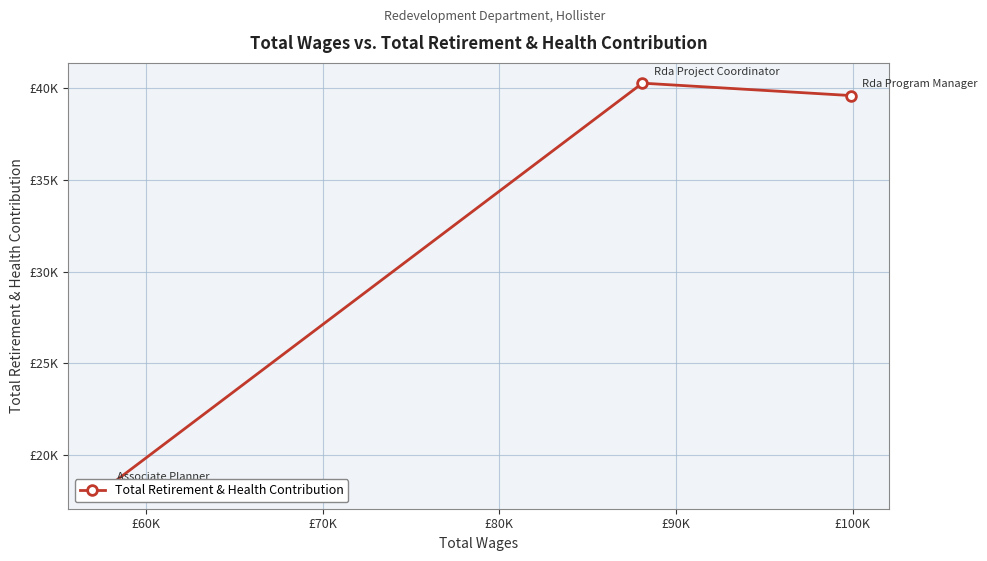

What is the maximum value shown in the chart?

40278